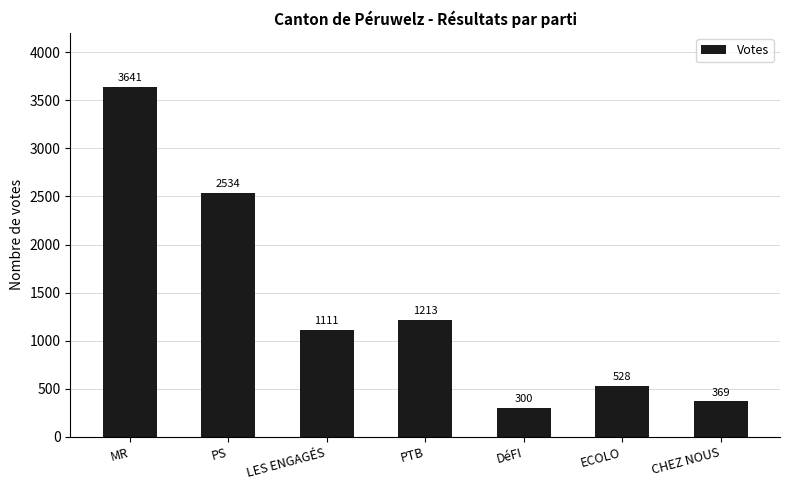

What is the difference between the values at PS and PTB?

1321